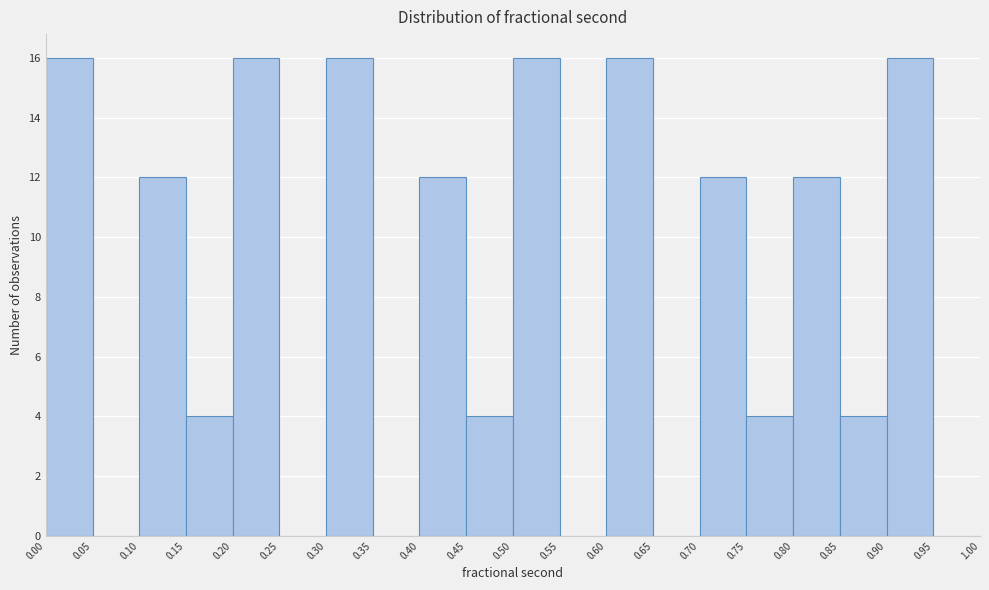

How tall is the bar that spans 0.15 to 0.20 on the x-axis? The values are not printed on the chart, so give them approximately, as read against the axis.

4